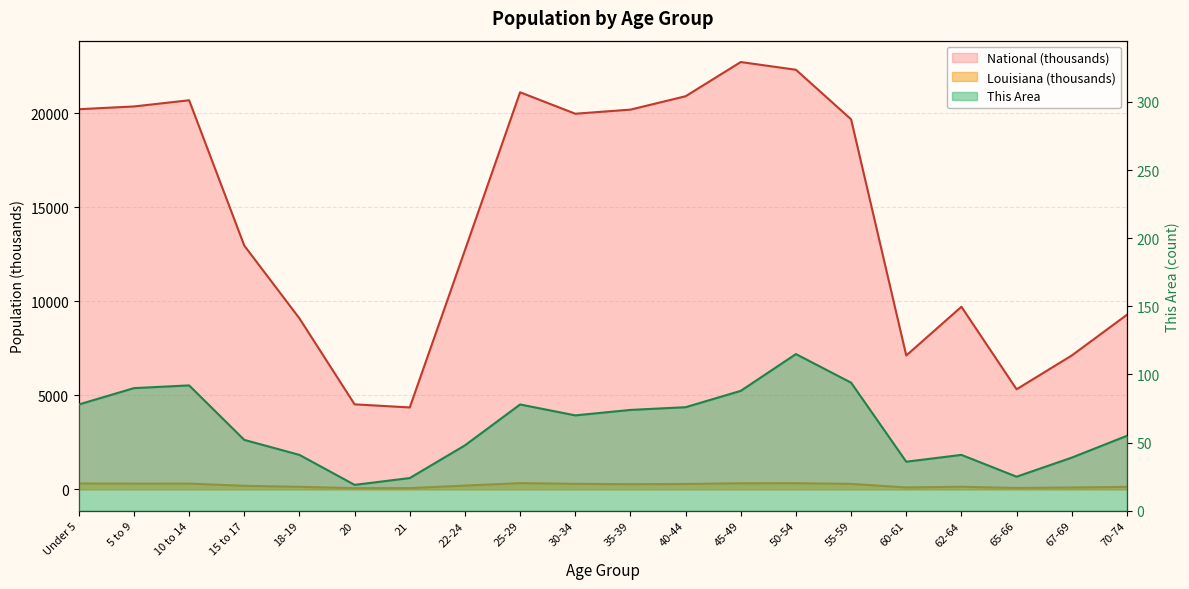

True or false: Louisiana has a value of 53.1 at 65-66.

False